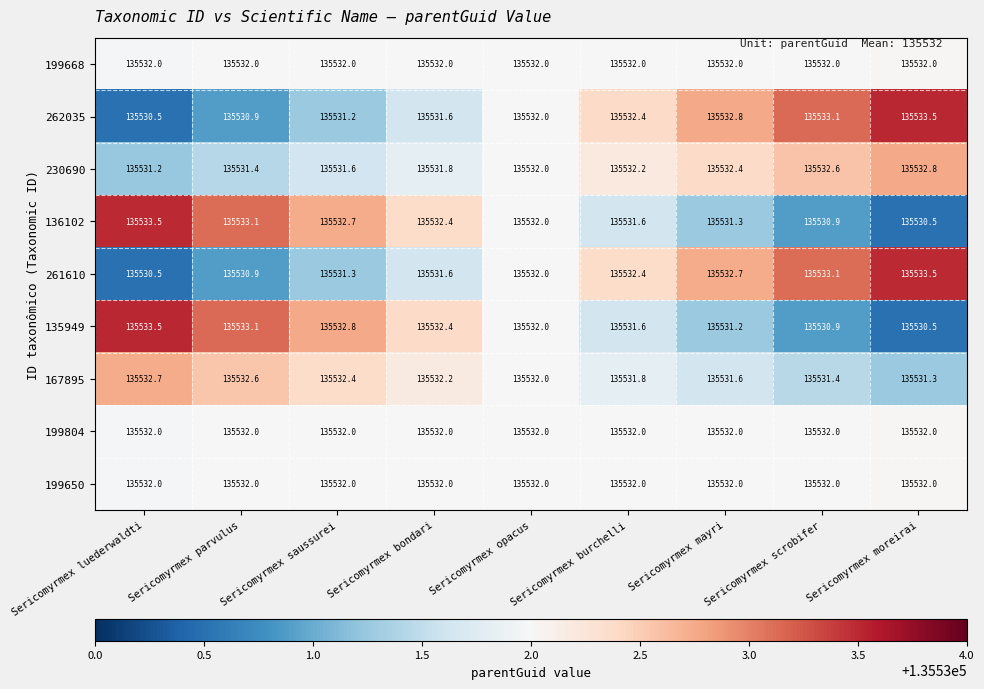

The 230690 series shows 135532.4 at Sericomyrmex mayri. True or false?

True